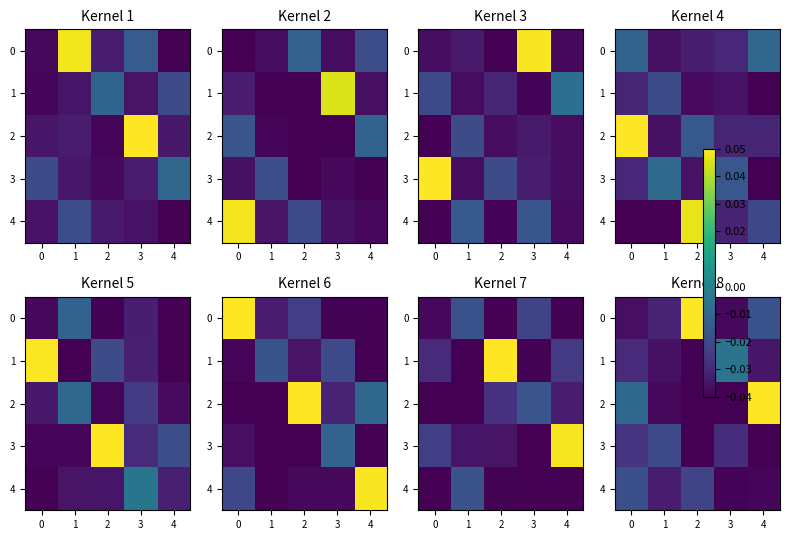

Between 3 and 4, which is larger?

4